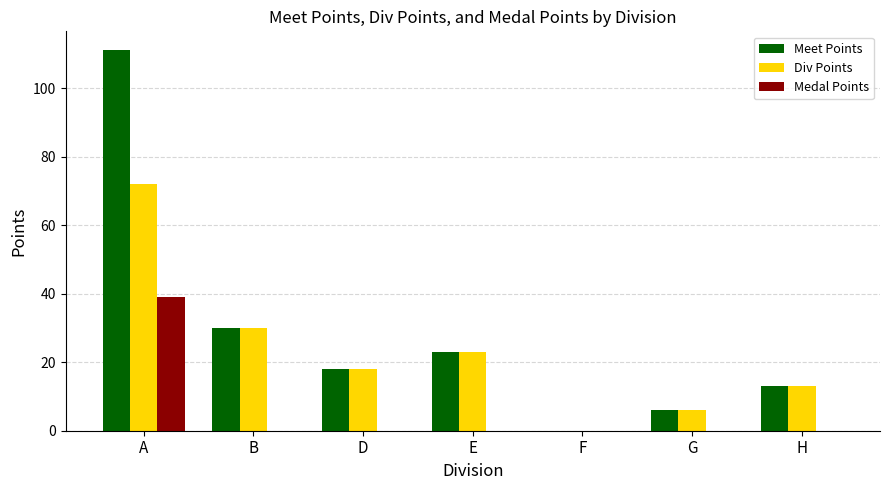

Reading right to left, extract all data points from this chart.

Meet Points: H=13	G=6	F=0	E=23	D=18	B=30	A=111
Div Points: H=13	G=6	F=0	E=23	D=18	B=30	A=72
Medal Points: H=0	G=0	F=0	E=0	D=0	B=0	A=39